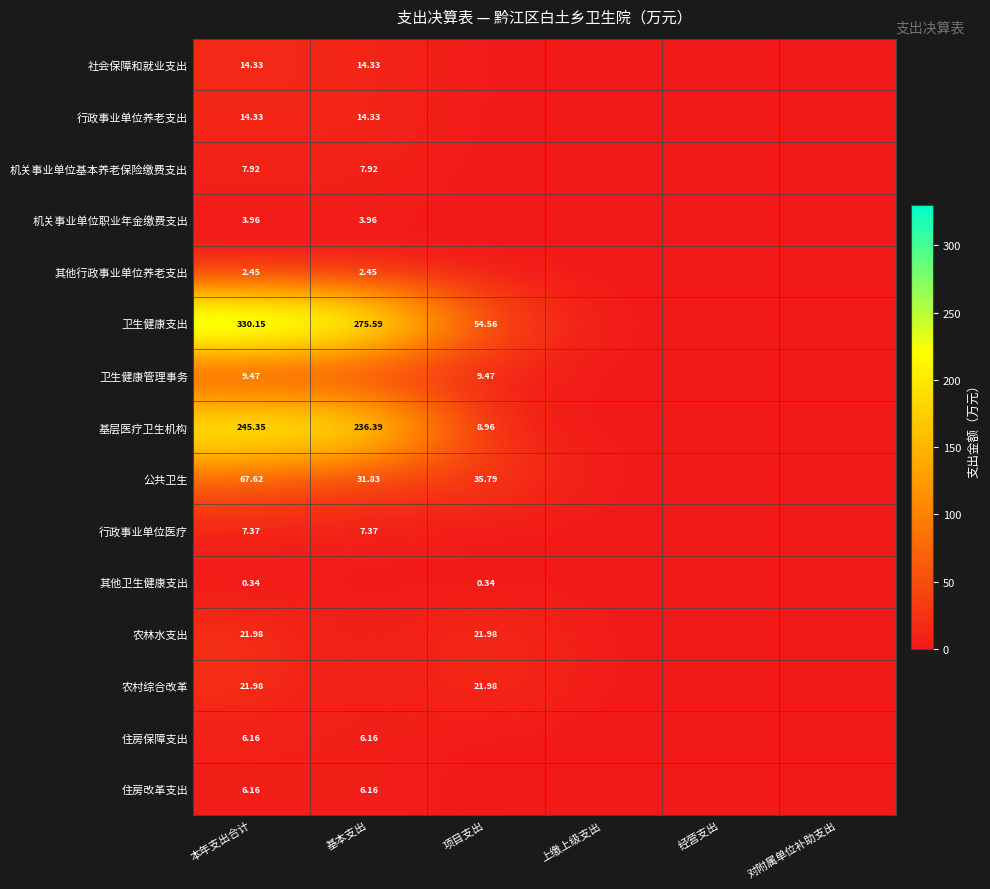

At which category is the sum across all series the highest?

本年支出合计